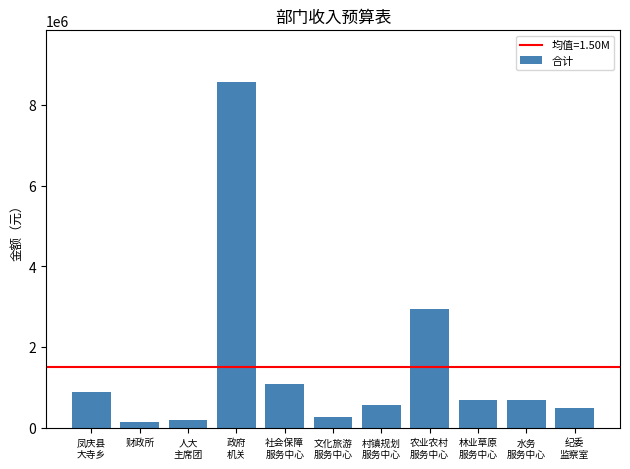

What is the average value?

1497315.2